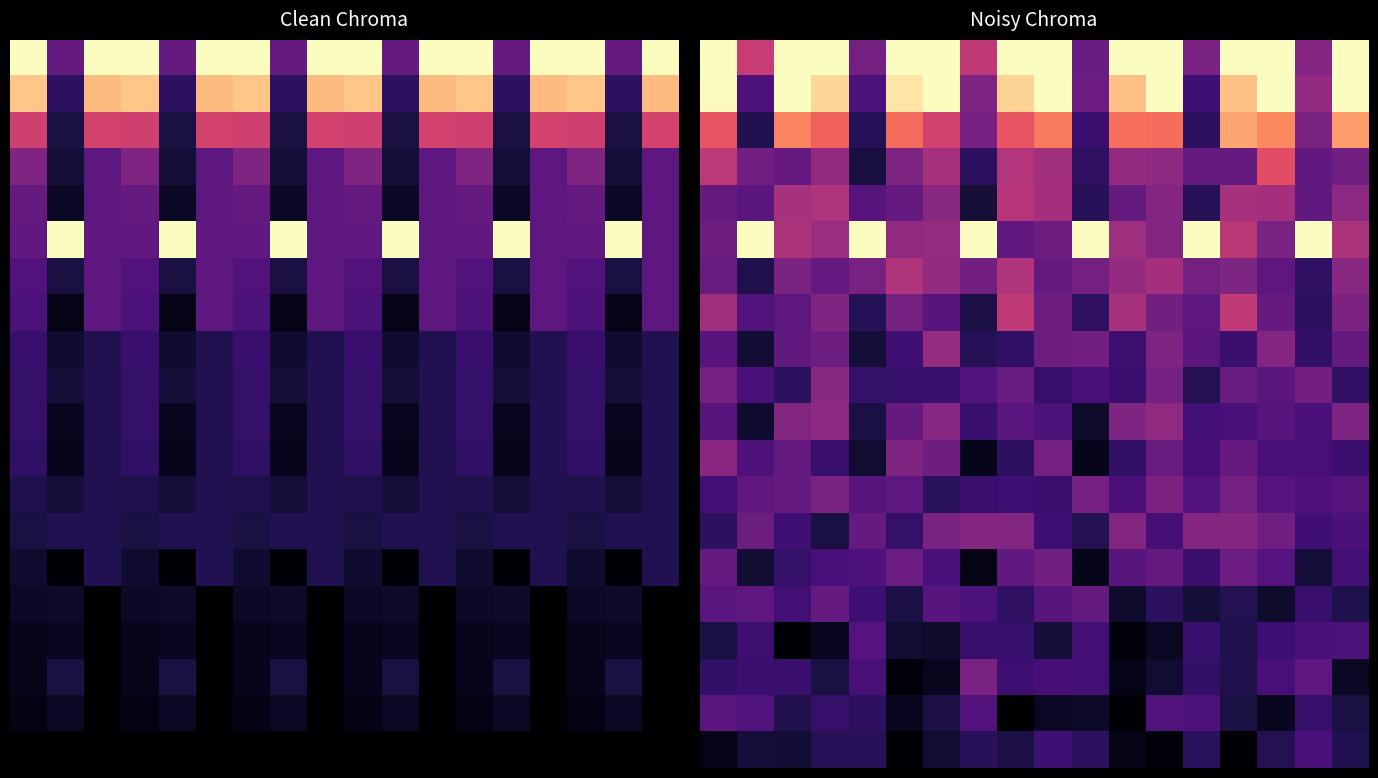

What is the total value across all series at 6?

7.2